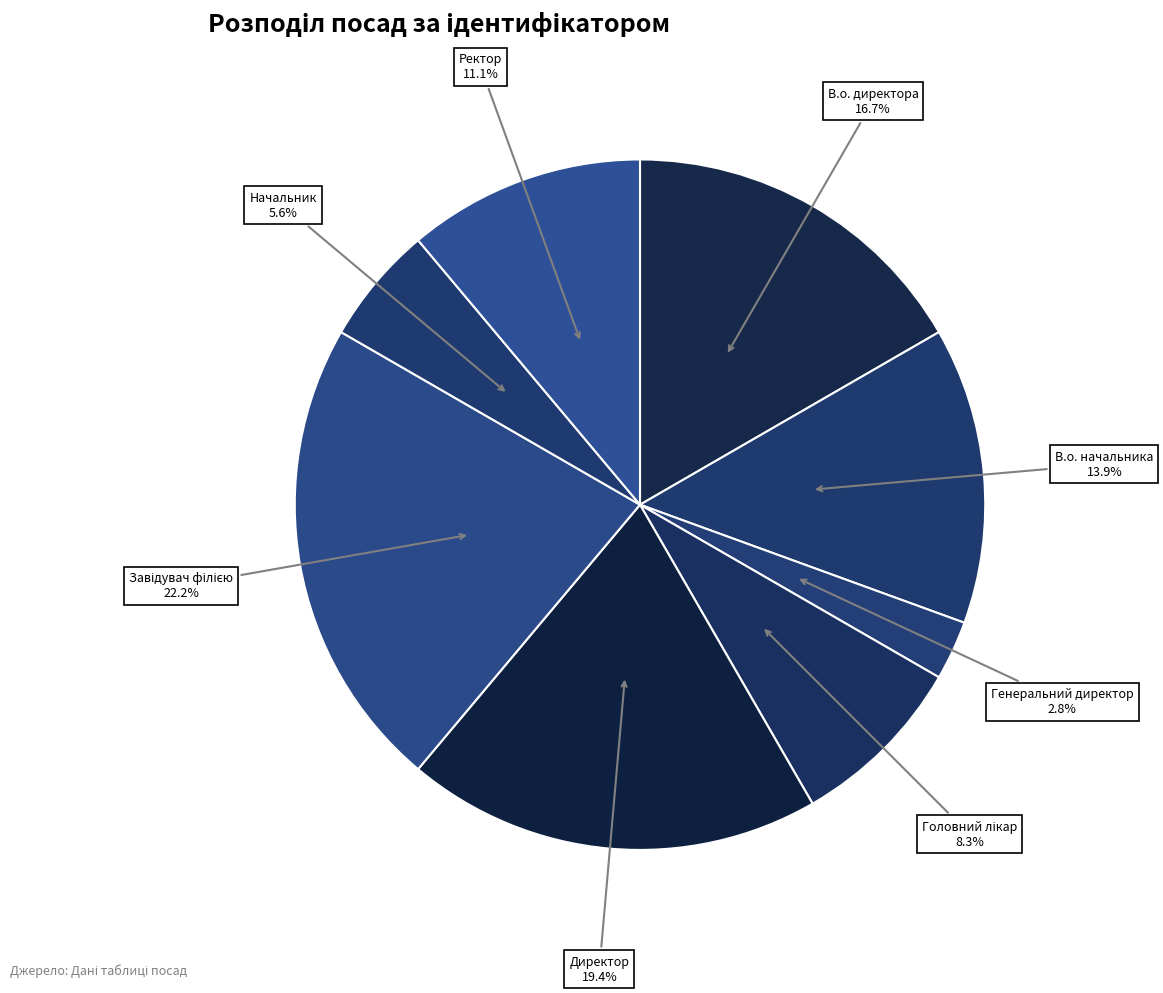

What portion of the pie excludes В.о. начальника?

86.1%